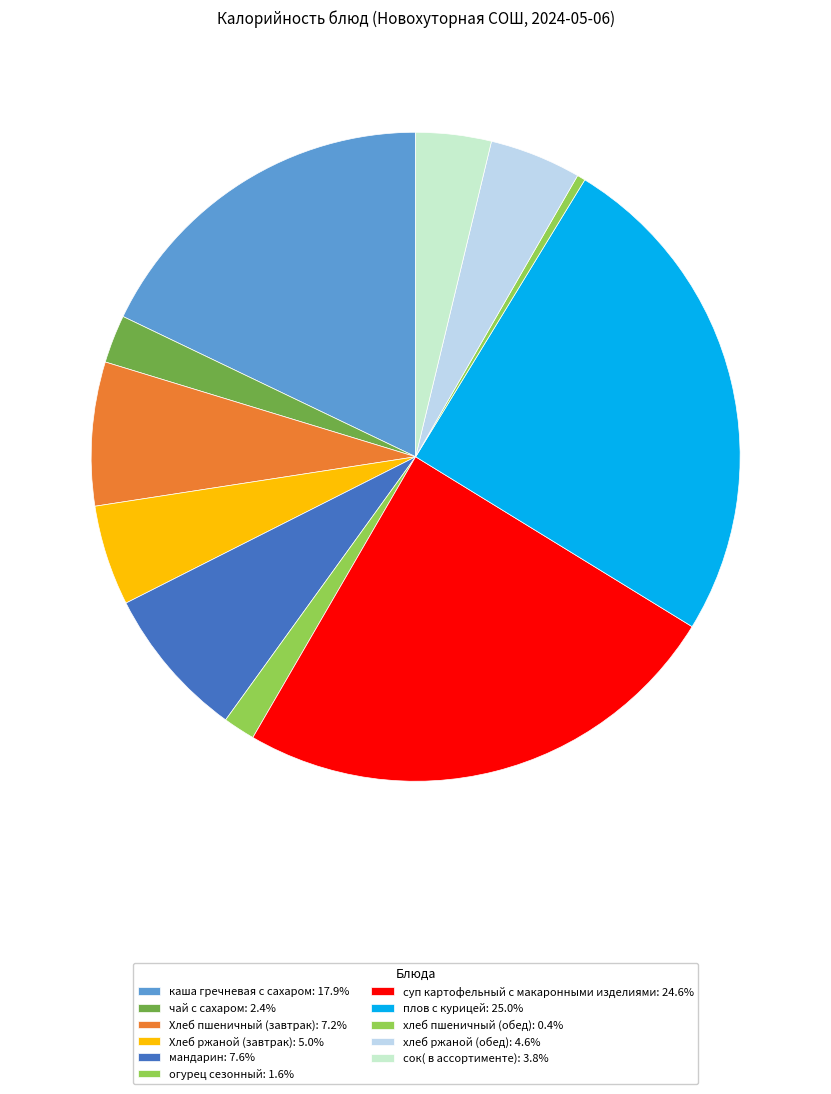

Count the number of slices in the pie.

11